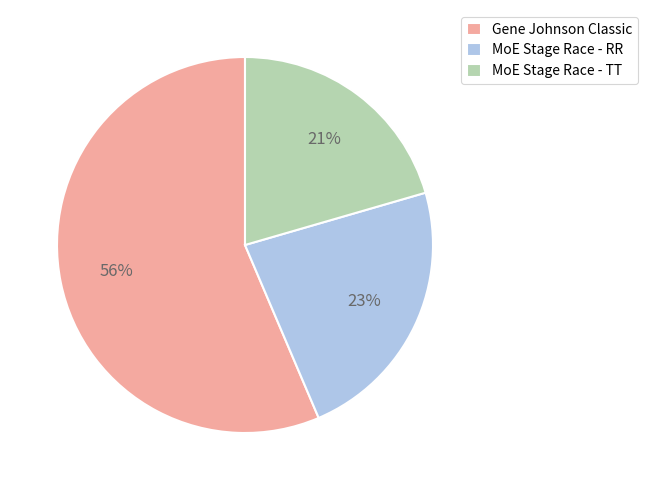

Which slice is the smallest?

MoE Stage Race - TT